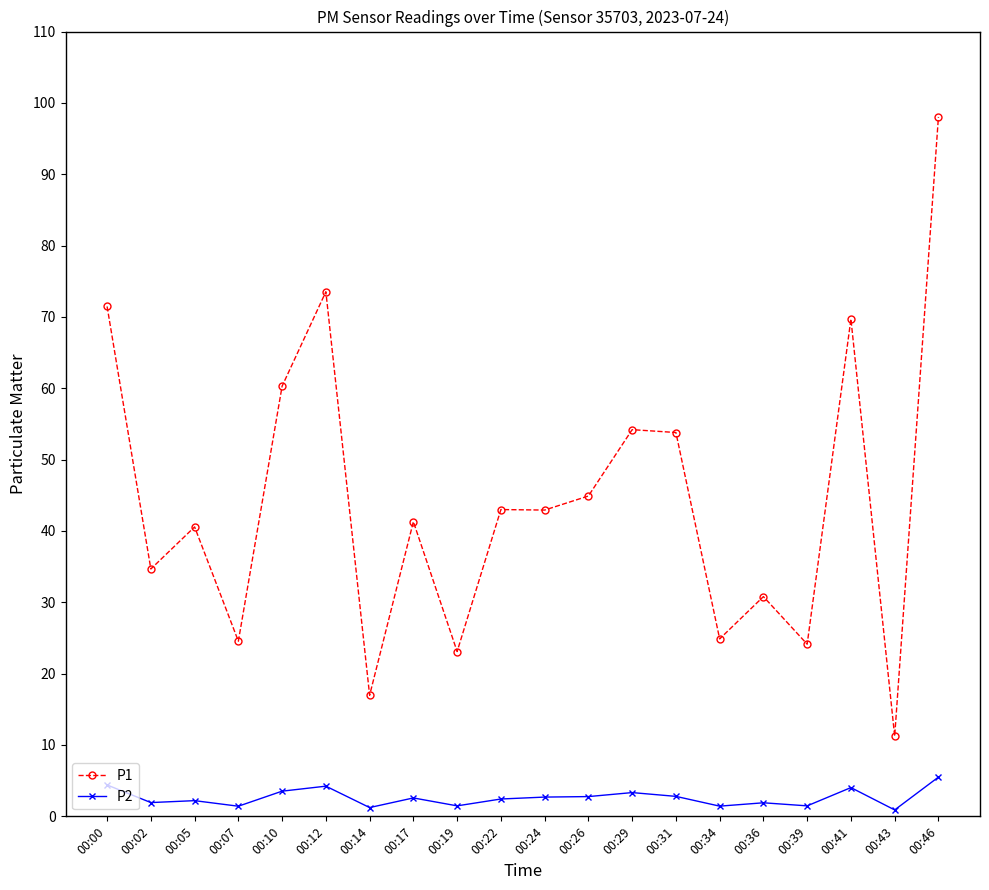

In P2, how many points are higher than both neighbors (excluding endpoints)?

6